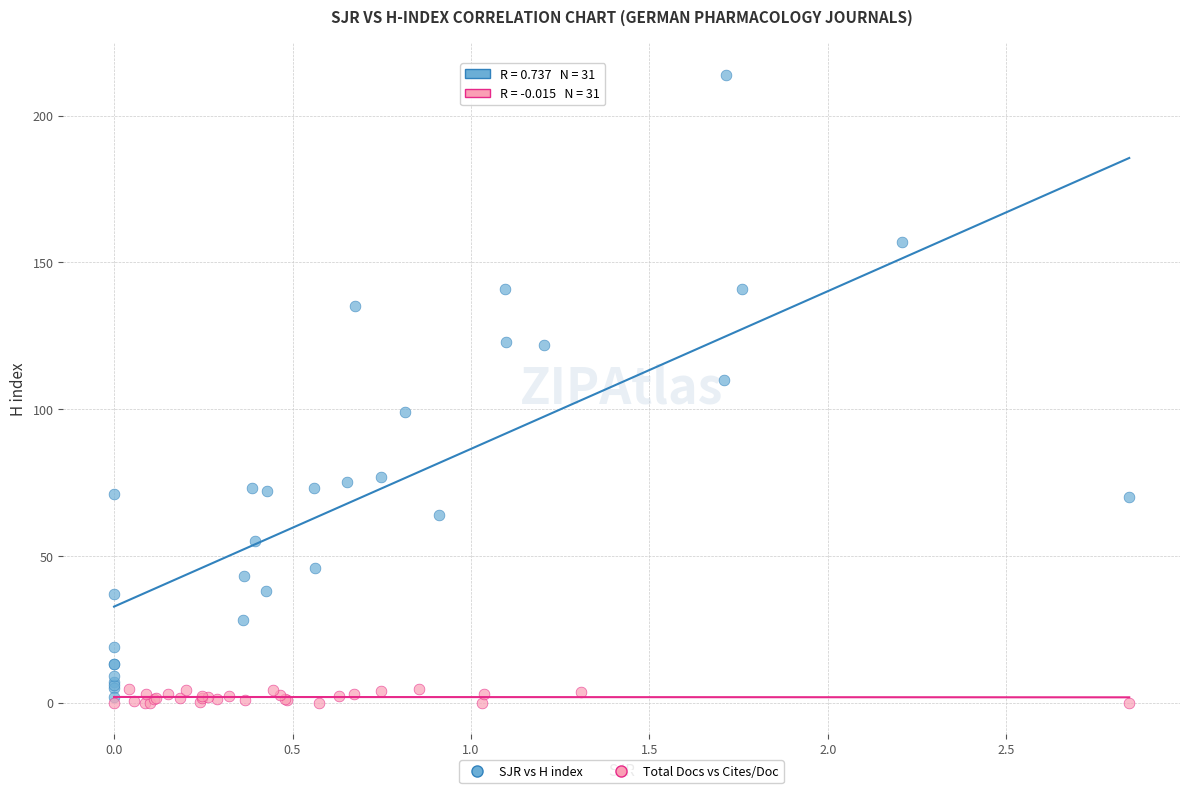

Which series contains the highest Y value?

SJR vs H index